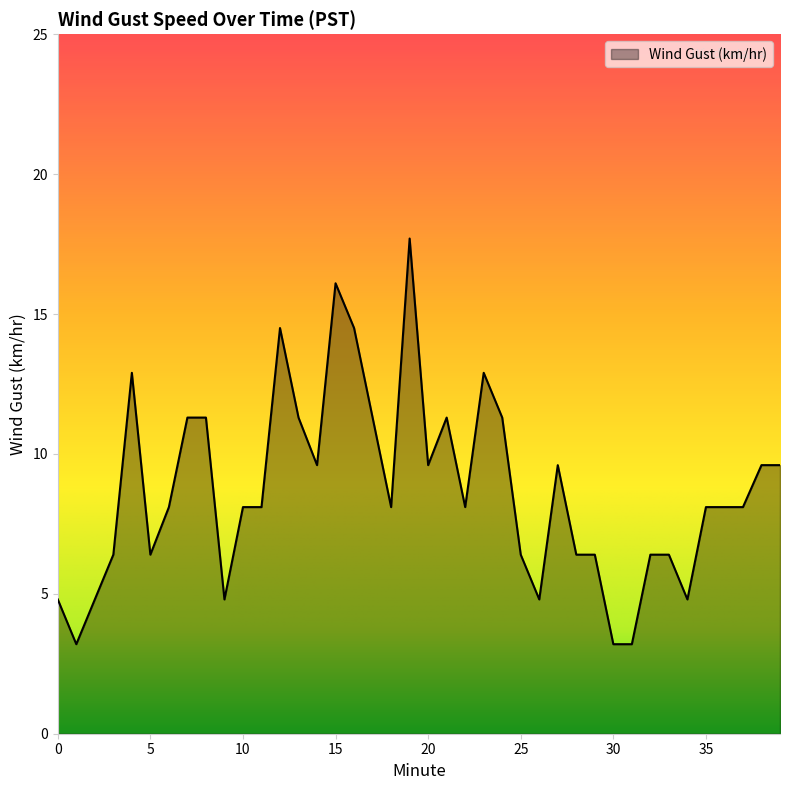

What is the minimum value shown in the chart?

3.2